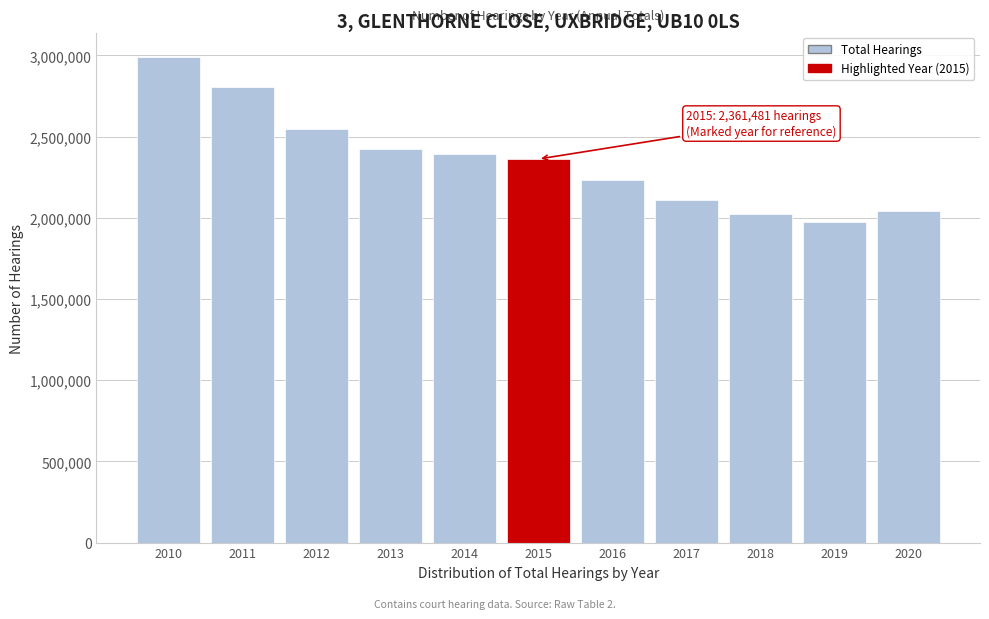

Reading left to right, transcribe all the data shown in this chart.

2010=2991239	2011=2806805	2012=2549214	2013=2422572	2014=2392399	2015=2361481	2016=2230135	2017=2112080	2018=2023434	2019=1973229	2020=2040219